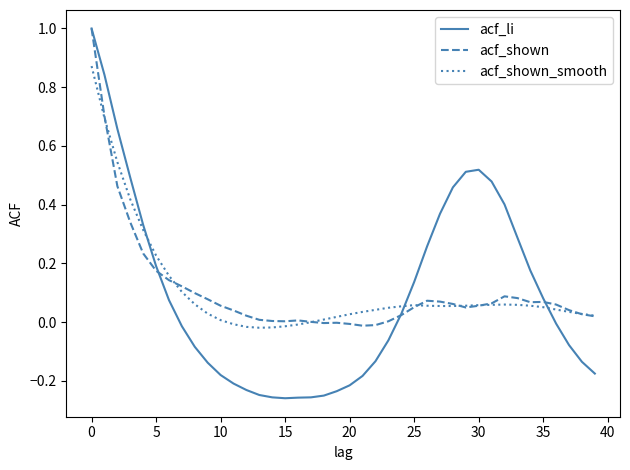

Reading right to left, extract all data points from this chart.

acf_li: -0.2	-0.1	-0.1	-0.0	0.1	0.2	0.3	0.4	0.5	0.5	0.5	0.5	0.4	0.3	0.1	0.0	-0.1	-0.1	-0.2	-0.2	-0.2	-0.2	-0.3	-0.3	-0.3	-0.3	-0.2	-0.2	-0.2	-0.2	-0.1	-0.1	-0.0	0.1	0.2	0.3	0.5	0.7	0.8	1.0
acf_shown: 0.0	0.0	0.0	0.1	0.1	0.1	0.1	0.1	0.1	0.1	0.1	0.1	0.1	0.1	0.1	0.0	0.0	-0.0	-0.0	-0.0	-0.0	-0.0	0.0	0.0	0.0	0.0	0.0	0.0	0.0	0.1	0.1	0.1	0.1	0.1	0.2	0.2	0.3	0.5	0.7	1.0
acf_shown_smooth: 0.0	0.0	0.0	0.0	0.1	0.1	0.1	0.1	0.1	0.1	0.1	0.1	0.1	0.1	0.1	0.1	0.0	0.0	0.0	0.0	0.0	0.0	0.0	-0.0	-0.0	-0.0	-0.0	-0.0	-0.0	0.0	0.0	0.1	0.1	0.2	0.2	0.3	0.4	0.5	0.7	0.9